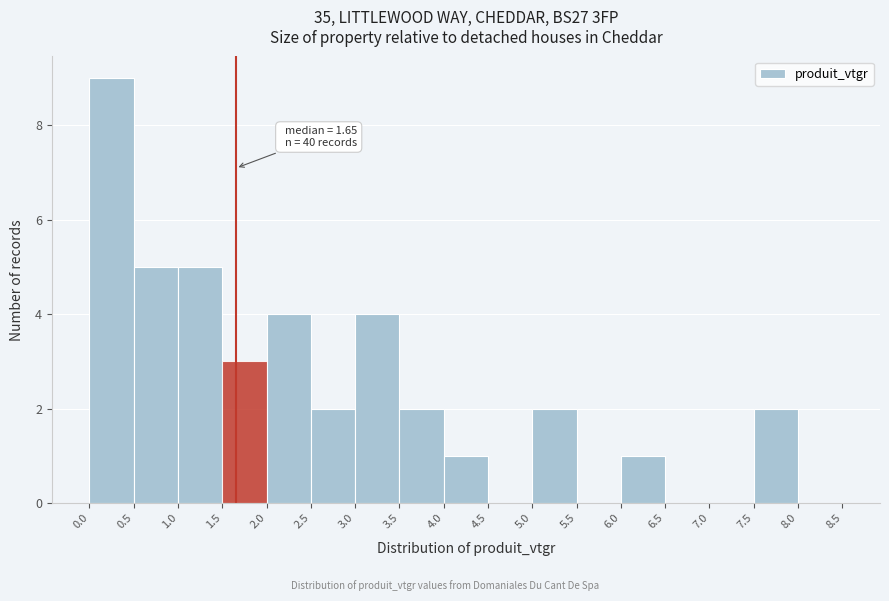

Over which range of the x-axis is the bar tallest?

0.0 to 0.5